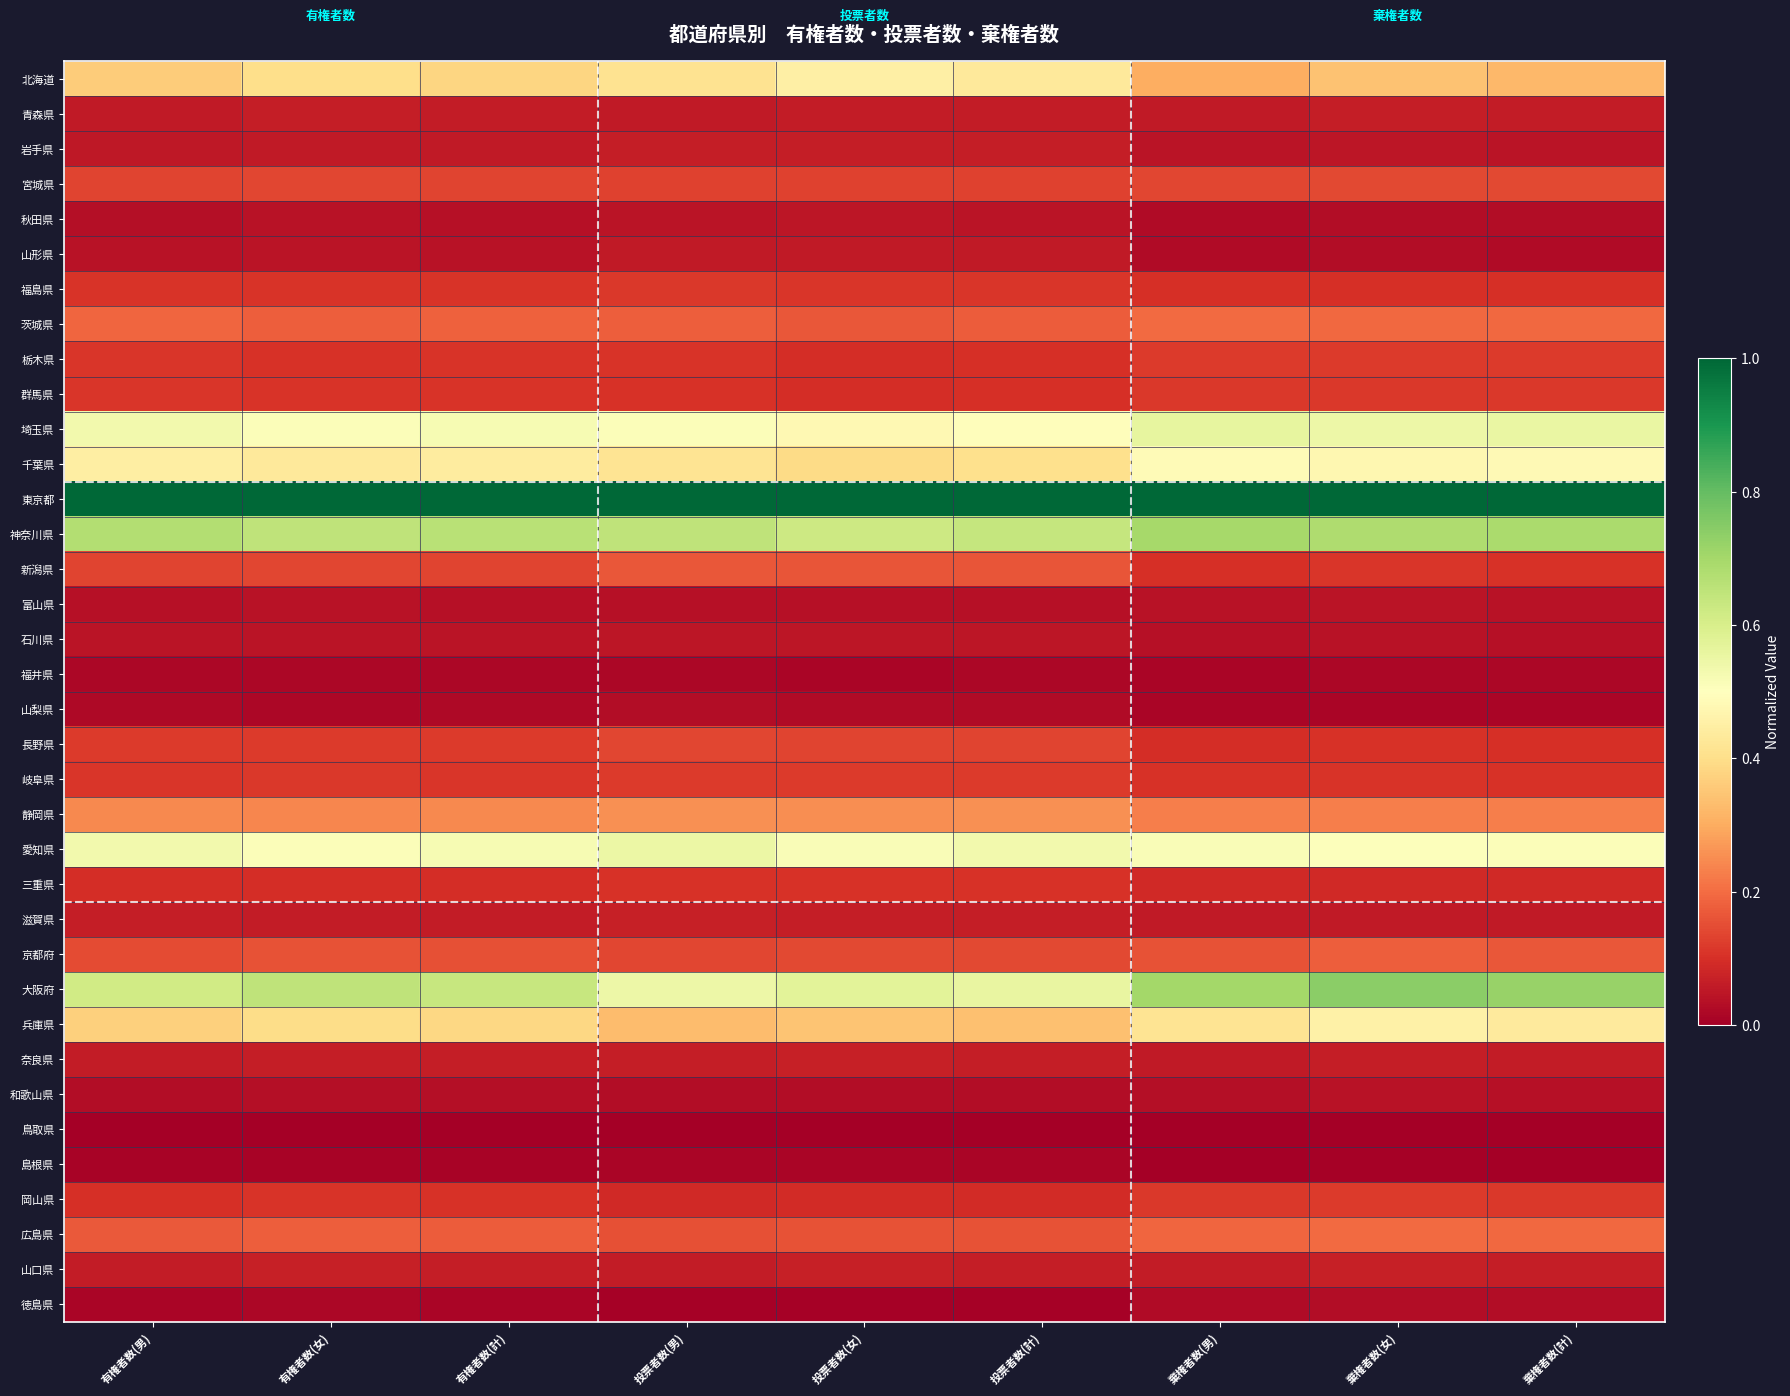

How many categories are shown in the chart?

9